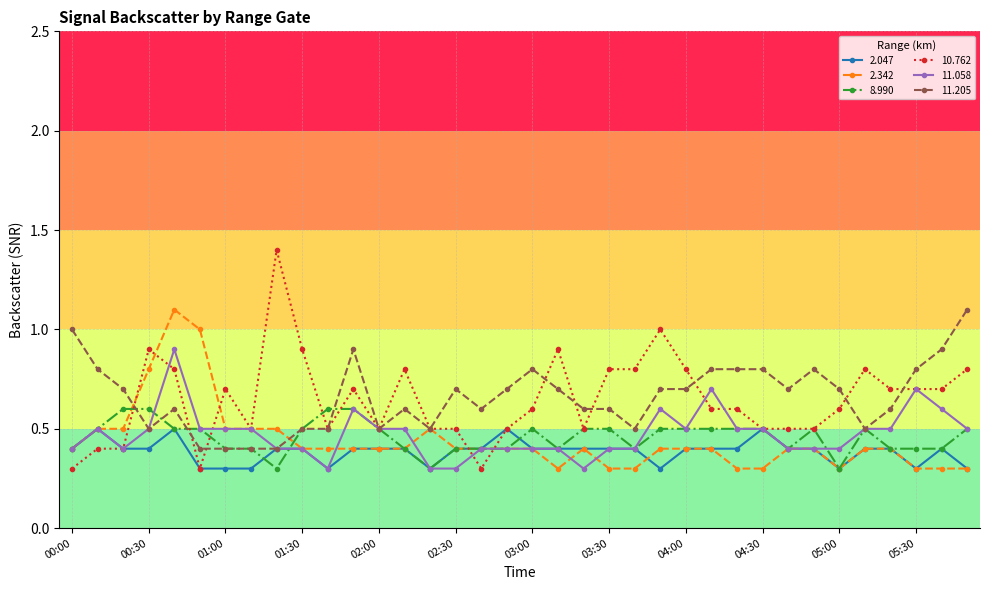

What is the value of the 11.058 point at the 23rd from the left?

0.4